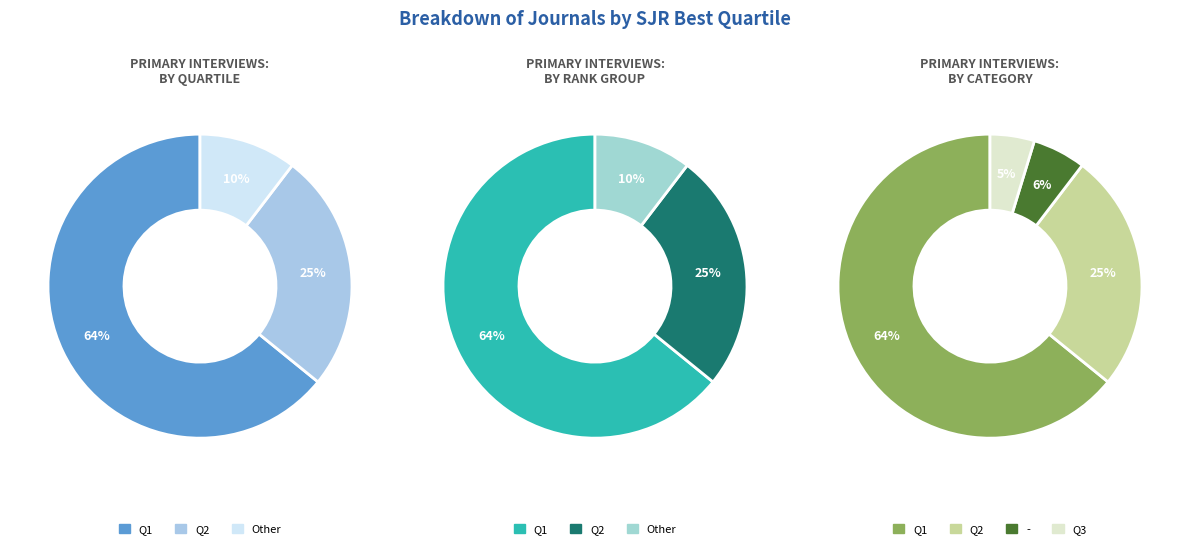

Does Q1 account for over 50% of the chart?

Yes